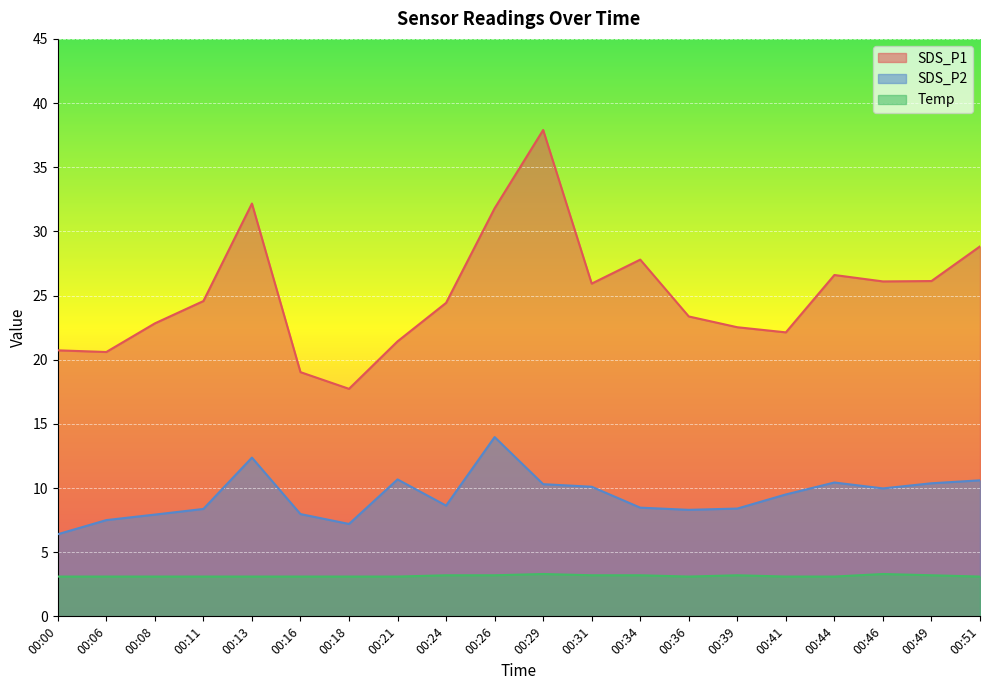

What is the difference between the highest and lowest values at 00:29?

34.6